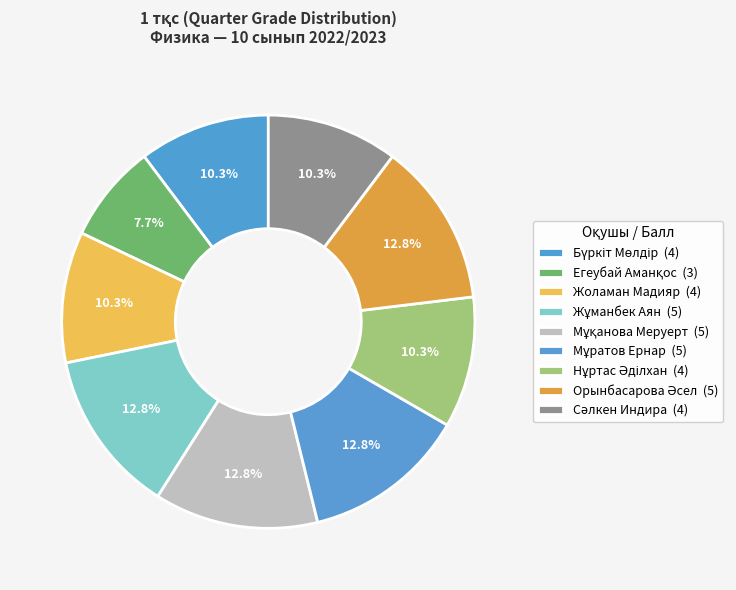

Is there a majority slice in this chart?

No